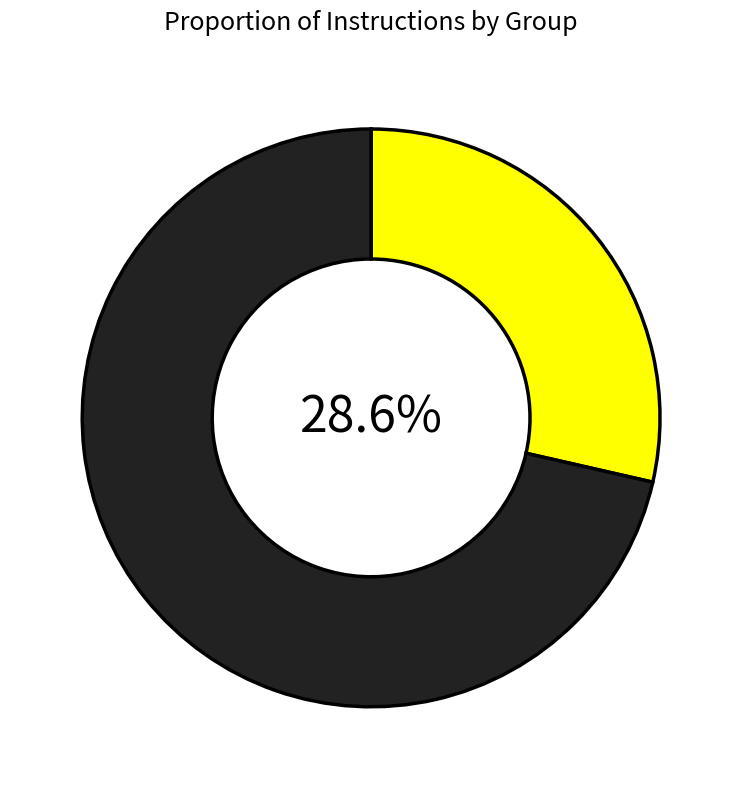

Is there a majority slice in this chart?

Yes